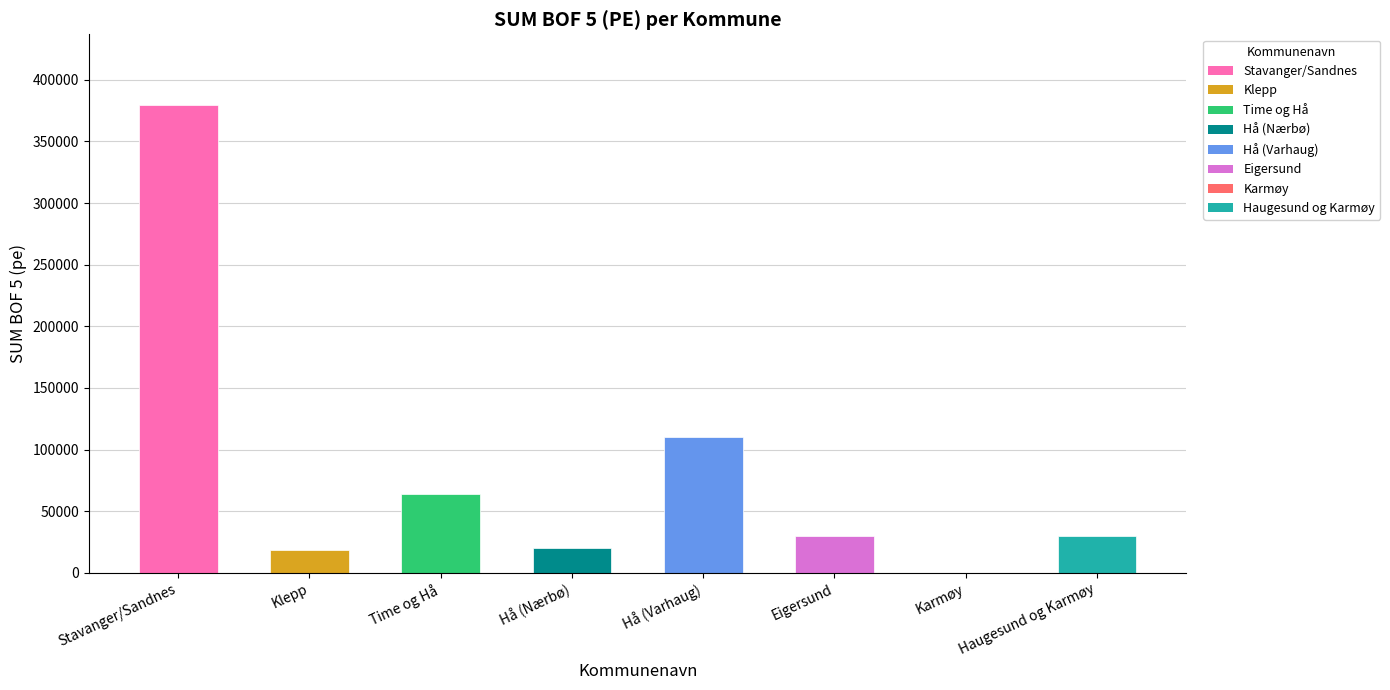

What is the change in value from Klepp to Eigersund?

+11700